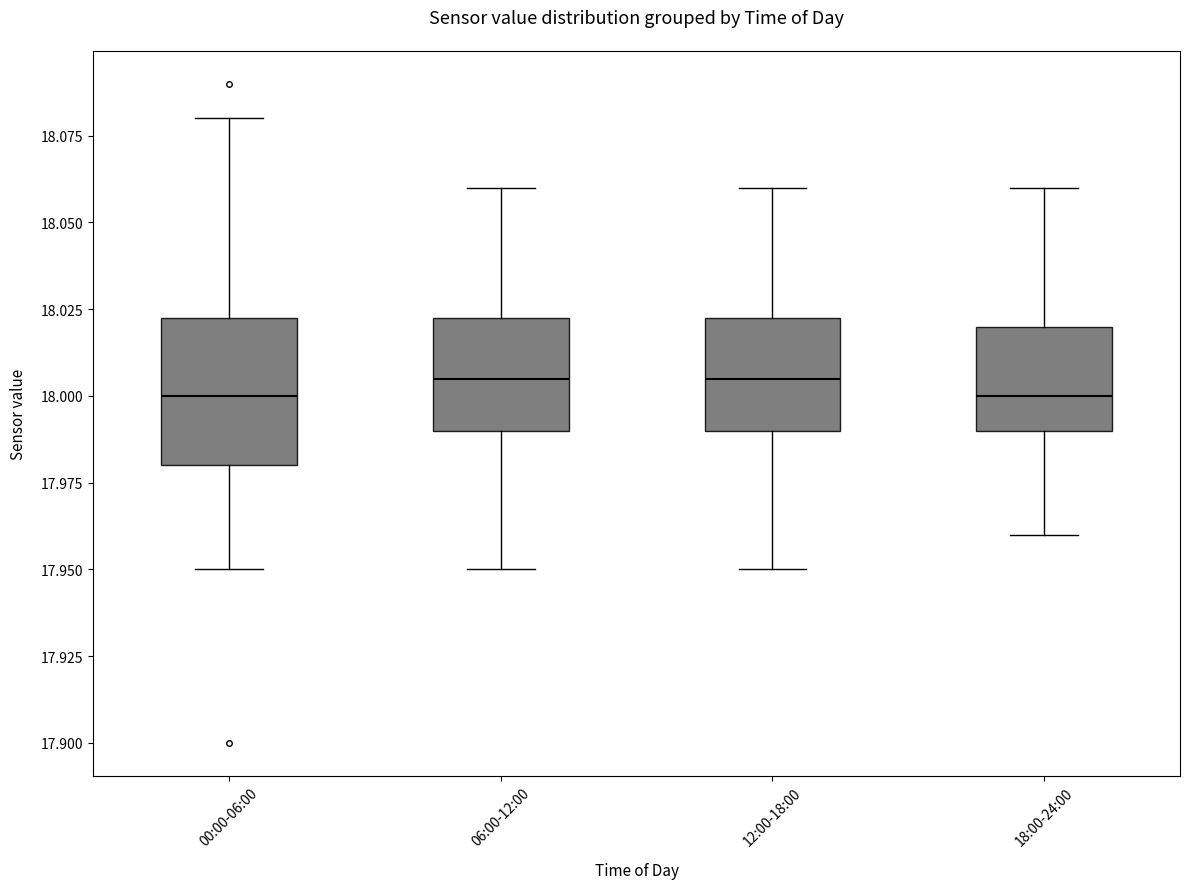

Reading left to right, read every box against the y-axis: the position of its median line, the range the box covers, and the ends of its whiskers. The values are not printed on the chart, so give them approximately, as read against the axis.

00:00-06:00: median 18.000, box 17.980 to 18.025, whiskers 17.950 to 18.080
06:00-12:00: median 18.005, box 17.990 to 18.025, whiskers 17.950 to 18.060
12:00-18:00: median 18.005, box 17.990 to 18.025, whiskers 17.950 to 18.060
18:00-24:00: median 18.000, box 17.990 to 18.020, whiskers 17.960 to 18.060